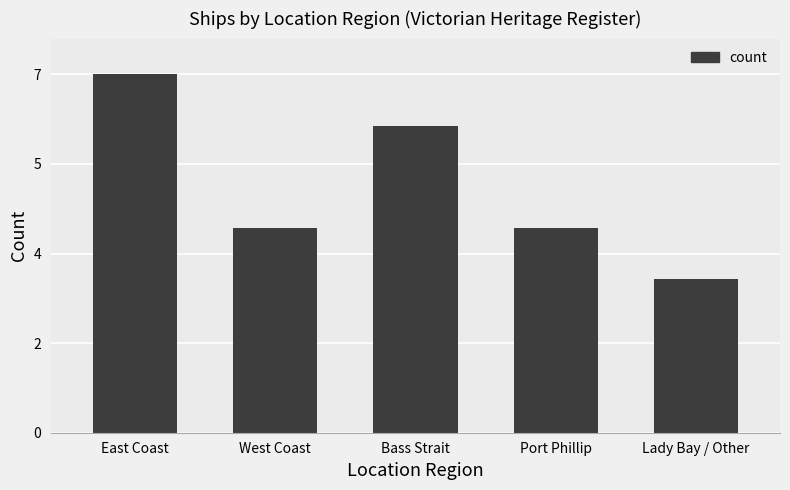

Are the bars horizontal?

No